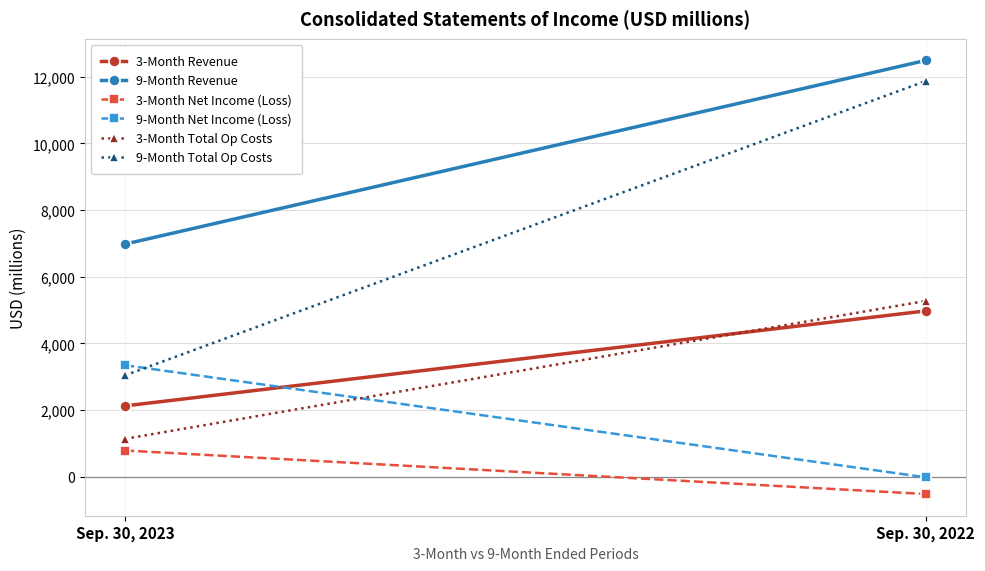

What is the average value of the 3-Month Total Op Costs series?

3208